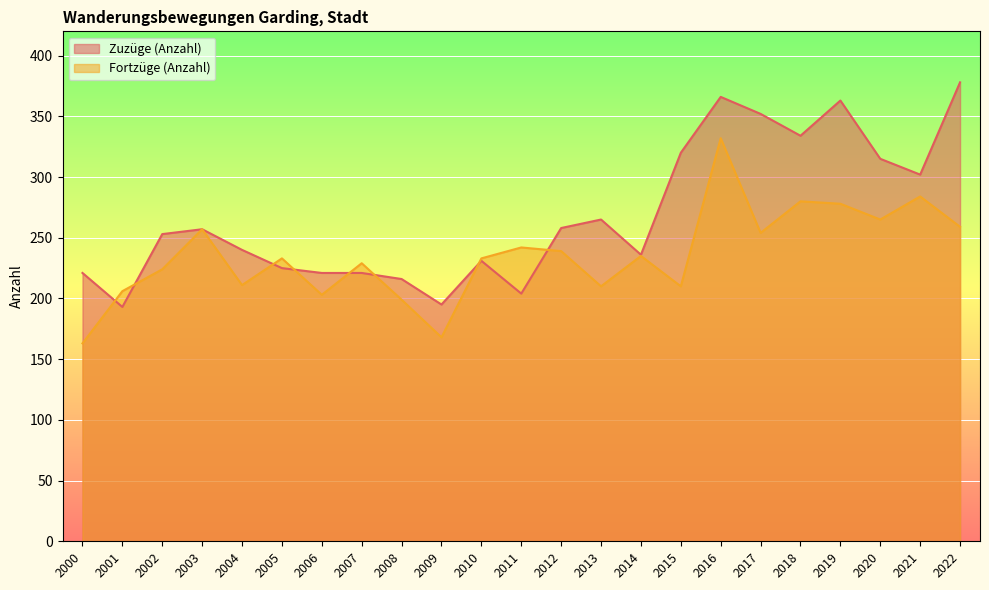

List the series in order of their peak value, lowest first.

Fortzüge (Anzahl), Zuzüge (Anzahl)